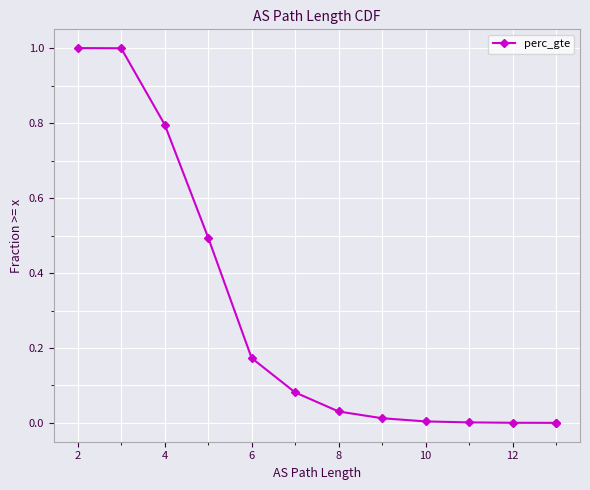

At which label is the value closest to 0?

12